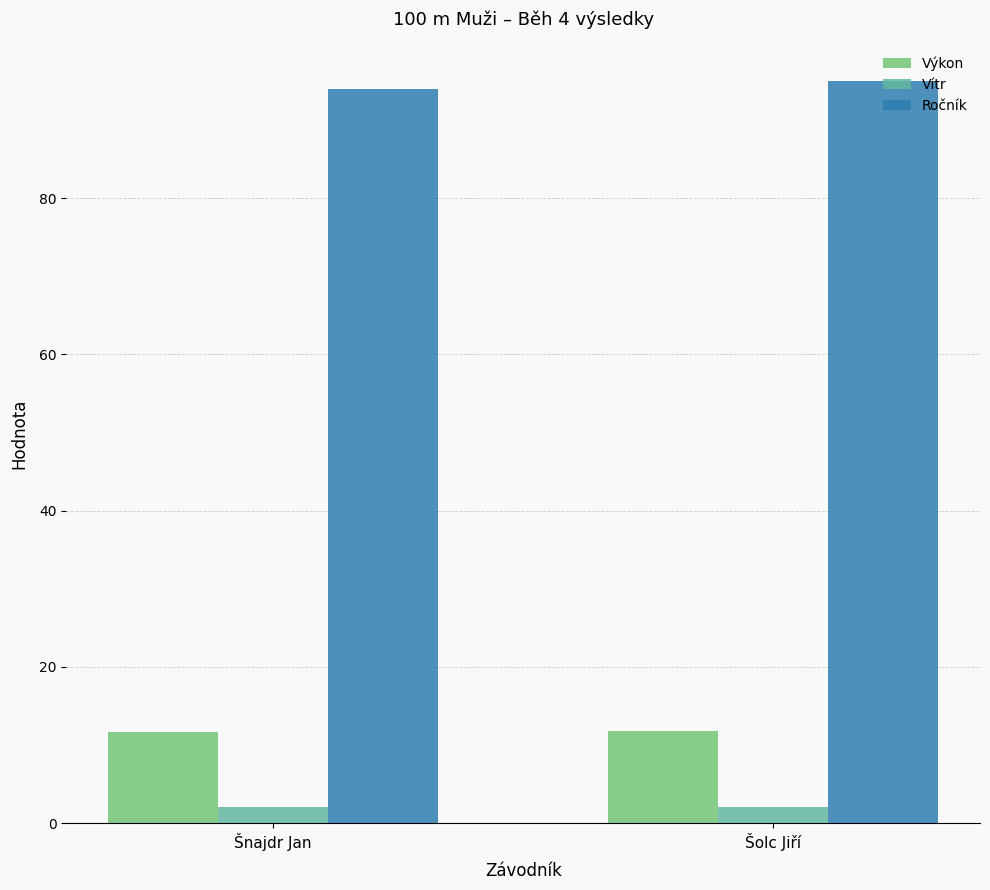

Which series has the largest total across all categories?

Ročník